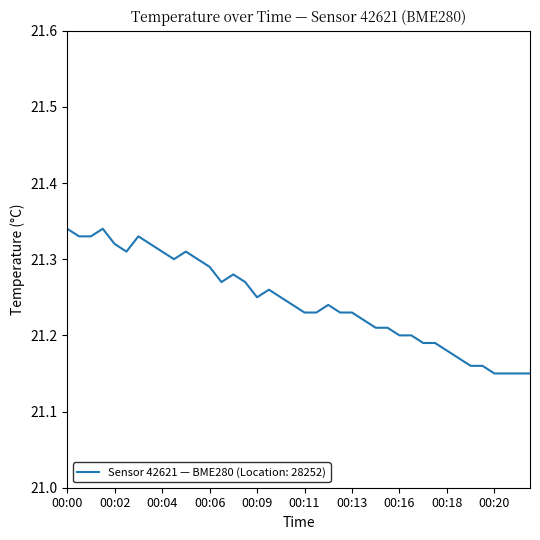

How many lines are shown in the chart?

1